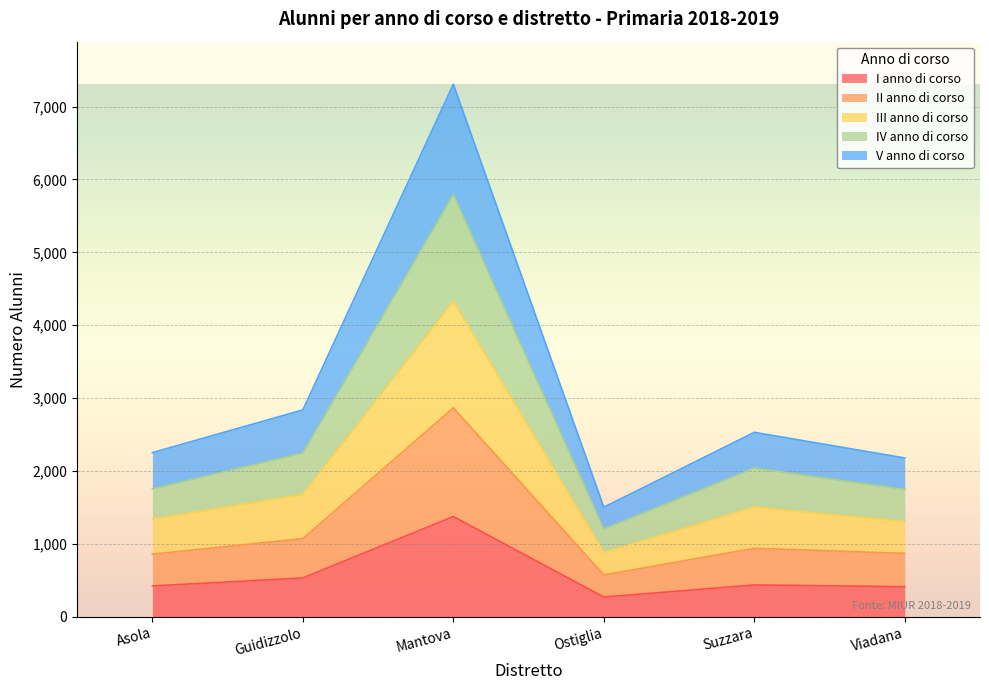

The I anno di corso series shows 530 at Guidizzolo. True or false?

True